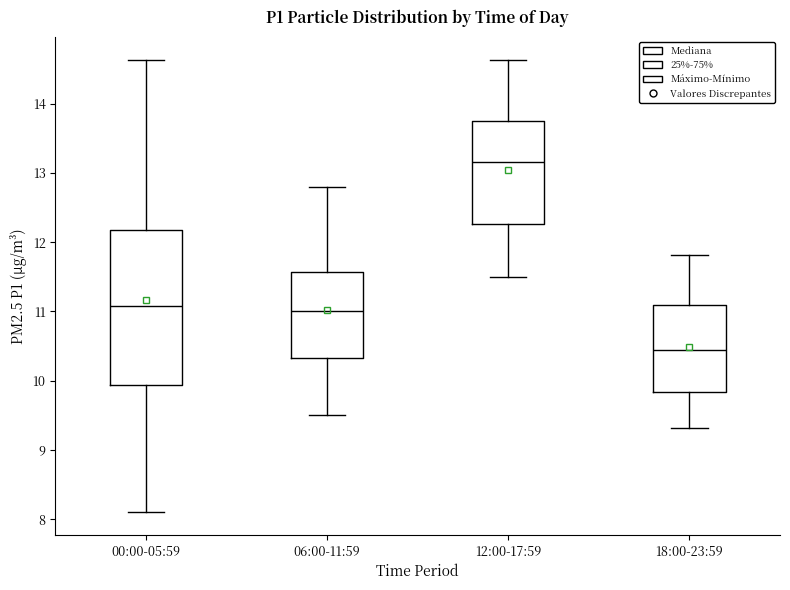

Reading left to right, read every box against the y-axis: the position of its median line, the range the box covers, and the ends of its whiskers. The values are not printed on the chart, so give them approximately, as read against the axis.

00:00-05:59: median 11.1, box 9.9 to 12.2, whiskers 8.1 to 14.6
06:00-11:59: median 11.0, box 10.3 to 11.6, whiskers 9.5 to 12.8
12:00-17:59: median 13.2, box 12.3 to 13.8, whiskers 11.5 to 14.6
18:00-23:59: median 10.5, box 9.8 to 11.1, whiskers 9.3 to 11.8